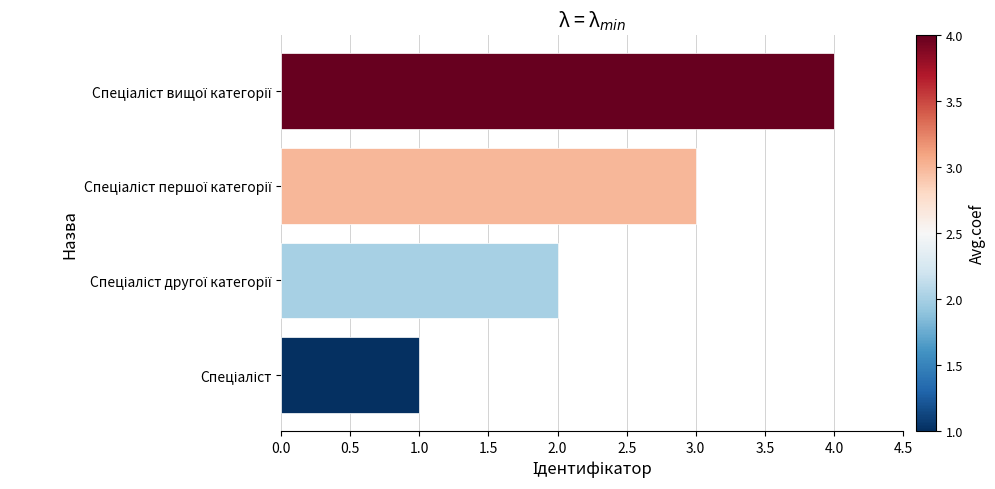

What is the sum of all values?

10